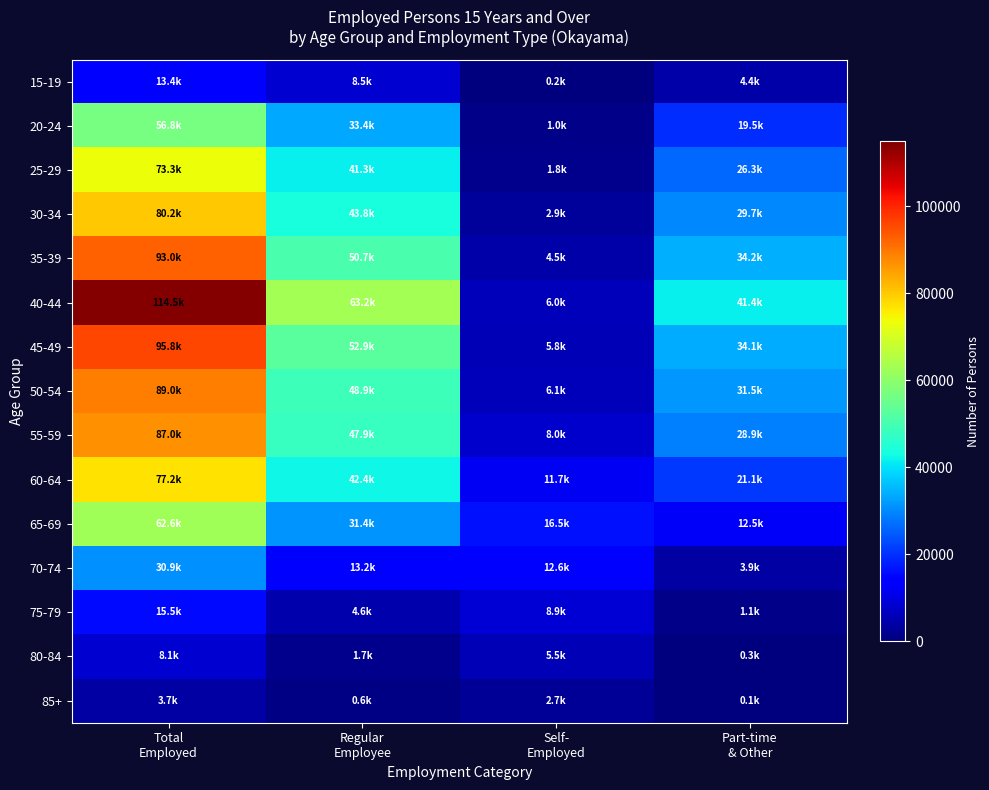

Reading left to right, list all the values displayed in this chart.

15-19: Total
Employed=13371	Regular
Employee=8507	Self-
Employed=209	Part-time
& Other=4412
20-24: Total
Employed=56791	Regular
Employee=33436	Self-
Employed=998	Part-time
& Other=19536
25-29: Total
Employed=73338	Regular
Employee=41331	Self-
Employed=1758	Part-time
& Other=26272
30-34: Total
Employed=80153	Regular
Employee=43846	Self-
Employed=2894	Part-time
& Other=29675
35-39: Total
Employed=92956	Regular
Employee=50671	Self-
Employed=4478	Part-time
& Other=34203
40-44: Total
Employed=114546	Regular
Employee=63239	Self-
Employed=5989	Part-time
& Other=41355
45-49: Total
Employed=95764	Regular
Employee=52866	Self-
Employed=5750	Part-time
& Other=34133
50-54: Total
Employed=88971	Regular
Employee=48880	Self-
Employed=6145	Part-time
& Other=31508
55-59: Total
Employed=86969	Regular
Employee=47924	Self-
Employed=8006	Part-time
& Other=28943
60-64: Total
Employed=77209	Regular
Employee=42432	Self-
Employed=11740	Part-time
& Other=21055
65-69: Total
Employed=62632	Regular
Employee=31440	Self-
Employed=16538	Part-time
& Other=12471
70-74: Total
Employed=30909	Regular
Employee=13168	Self-
Employed=12591	Part-time
& Other=3894
75-79: Total
Employed=15472	Regular
Employee=4646	Self-
Employed=8891	Part-time
& Other=1070
80-84: Total
Employed=8121	Regular
Employee=1728	Self-
Employed=5532	Part-time
& Other=350
85+: Total
Employed=3669	Regular
Employee=619	Self-
Employed=2675	Part-time
& Other=102